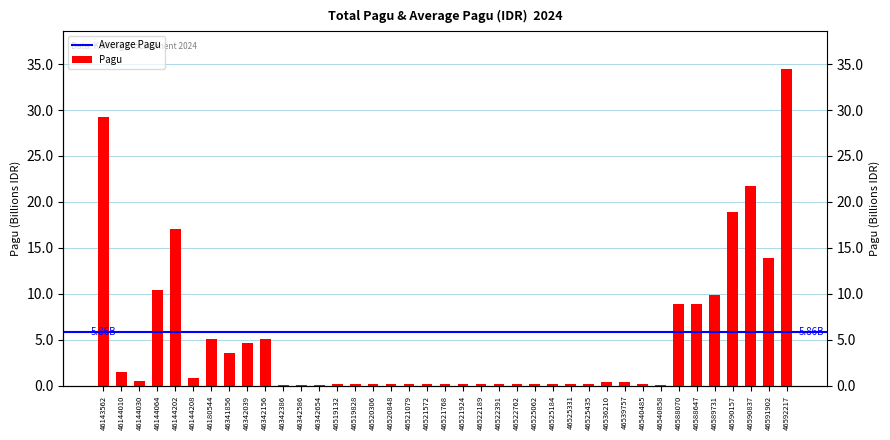

Between 46522391 and 46525331, which is larger?

46522391